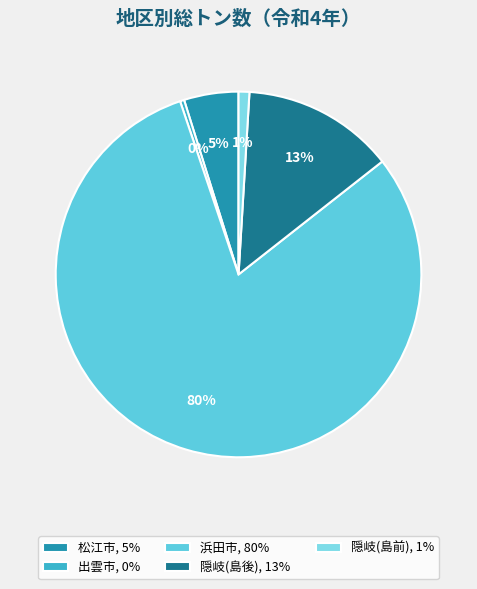

To the nearest percent, what portion does 隠岐(島後) represent?

13%